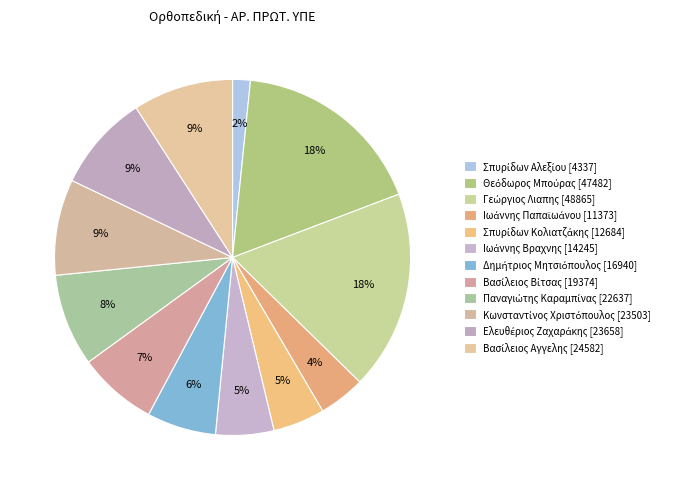

Is Βασίλειος Αγγελης the majority of the pie?

No